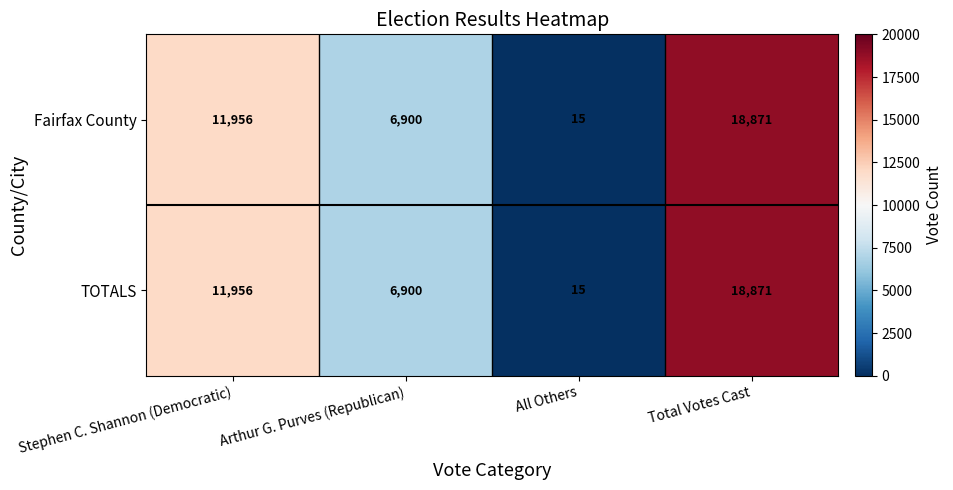

Reading right to left, what are all the values shown in this chart?

Fairfax County: 18871	15	6900	11956
TOTALS: 18871	15	6900	11956